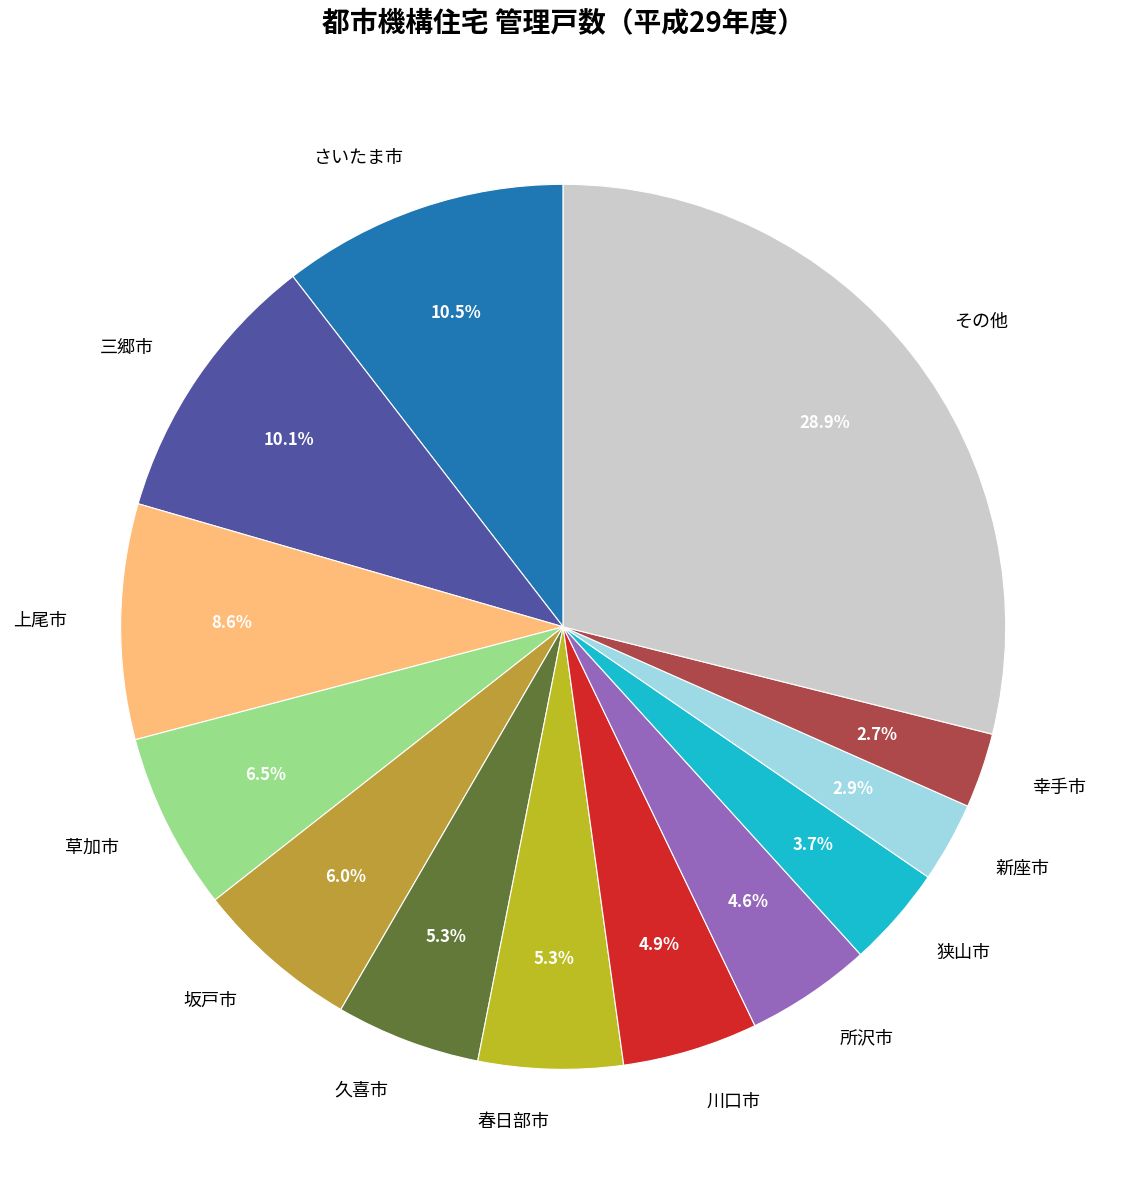

Which slice is the largest?

その他